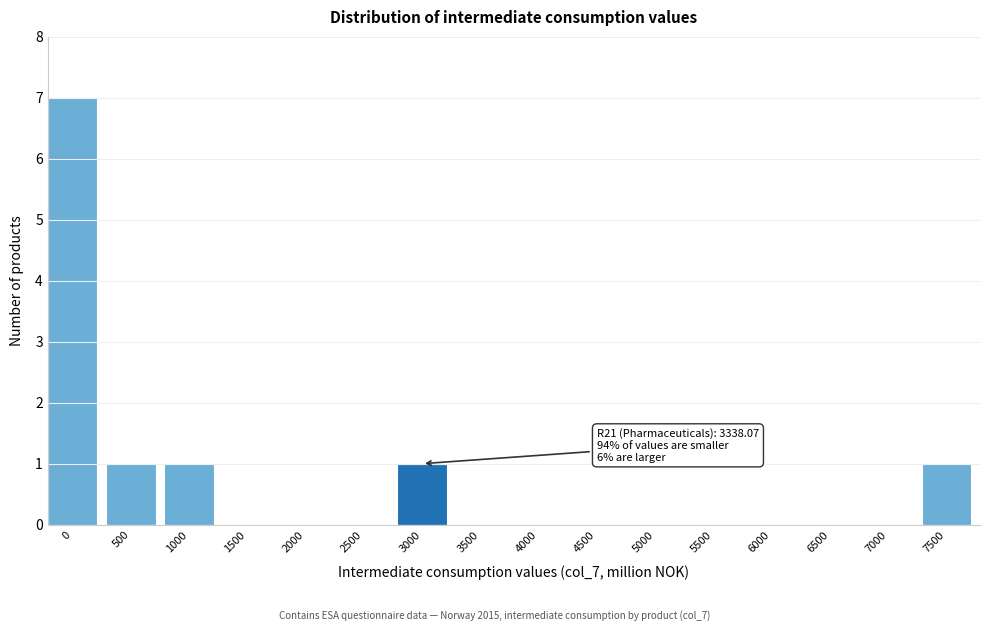

Reading right to left, transcribe all the data shown in this chart.

7500=1	7000=0	6500=0	6000=0	5500=0	5000=0	4500=0	4000=0	3500=0	3000=1	2500=0	2000=0	1500=0	1000=1	500=1	0=7